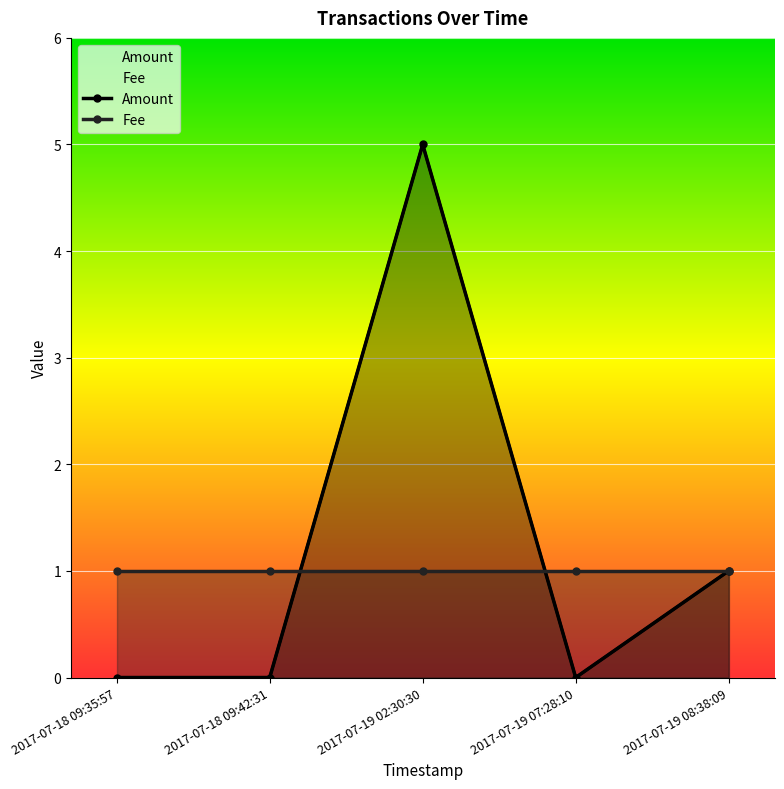

What are all the series names shown in the legend?

Amount, Fee